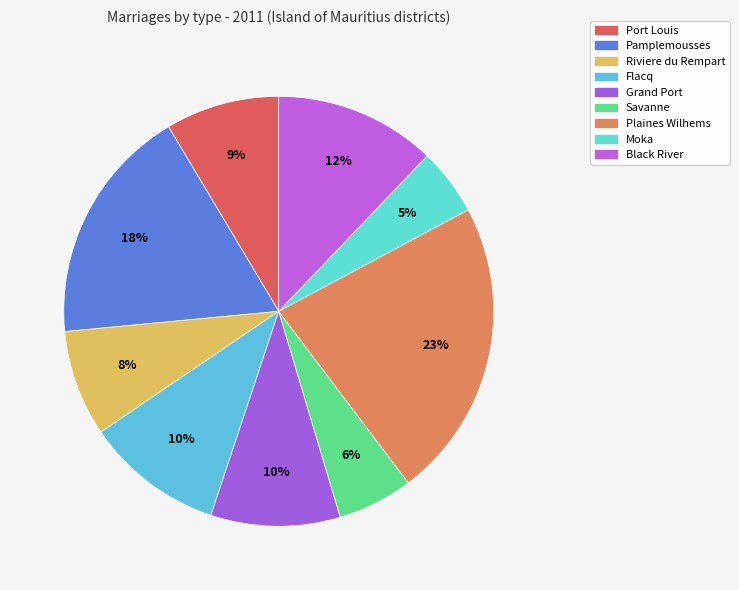

Is there a majority slice in this chart?

No